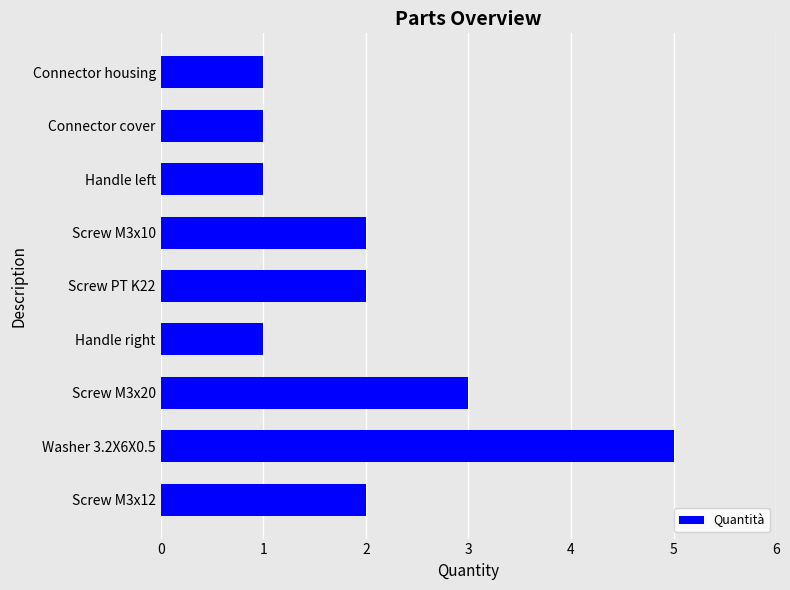

Which category has the highest value across all series?

Washer 3.2X6X0.5